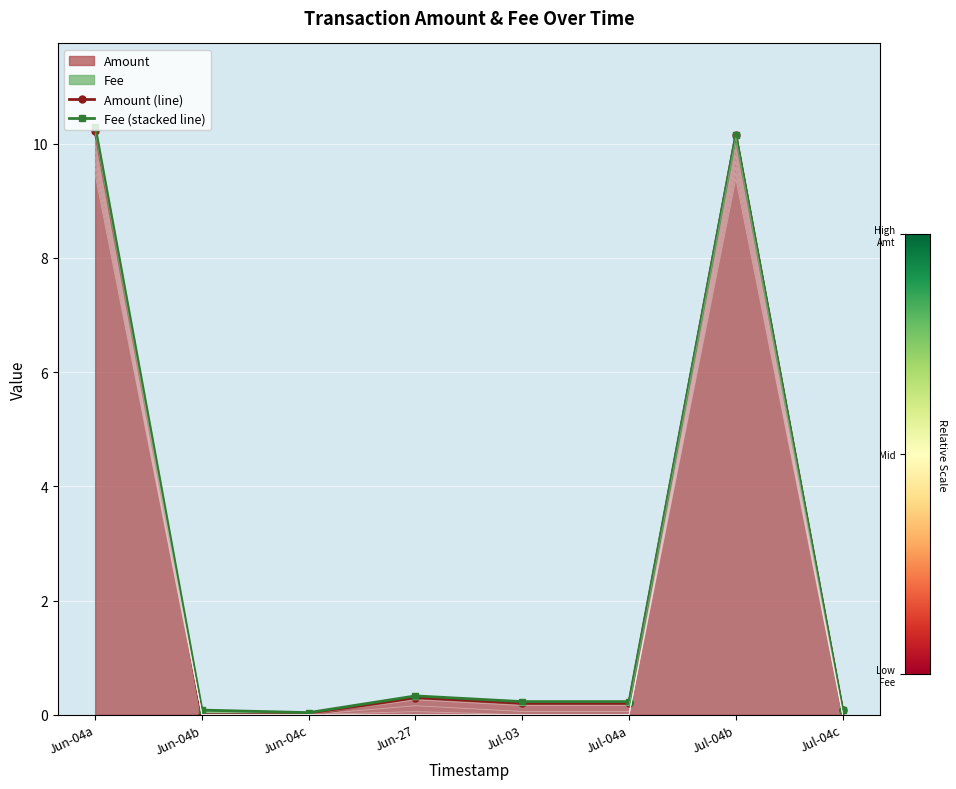

List the series in order of their overall mean, highest first.

Fee (stacked line), Amount (line)